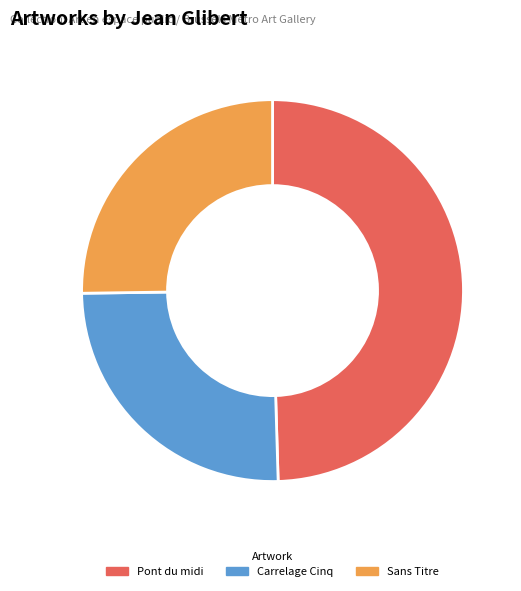

True or false: Carrelage Cinq accounts for 25% of the total.

True